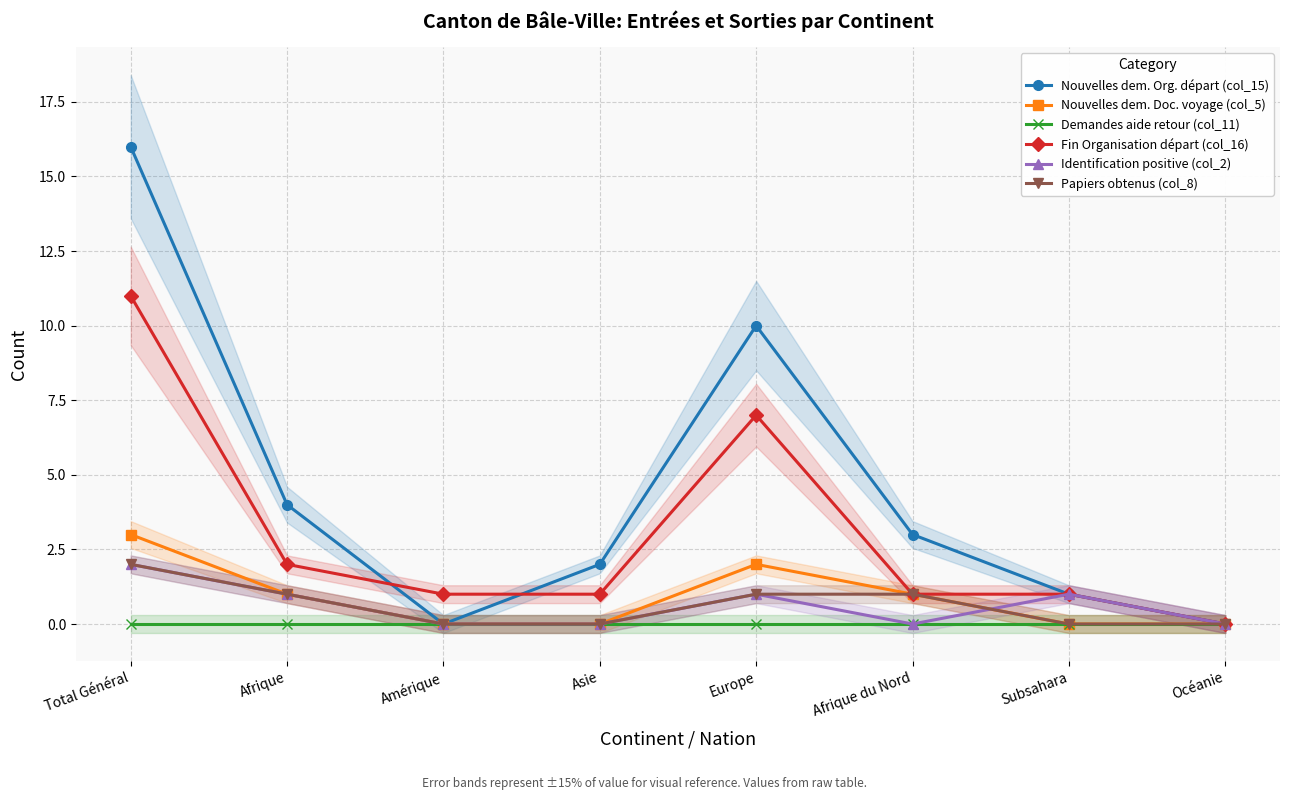

True or false: Fin Organisation départ (col_16) and Papiers obtenus (col_8) cross at least once.

False